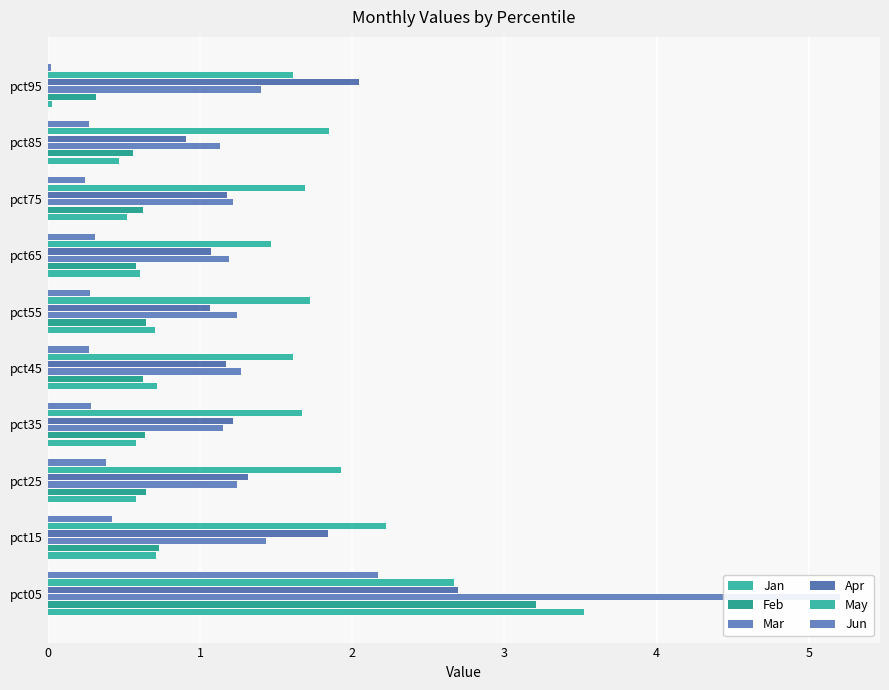

What is the minimum value for Mar?

1.1